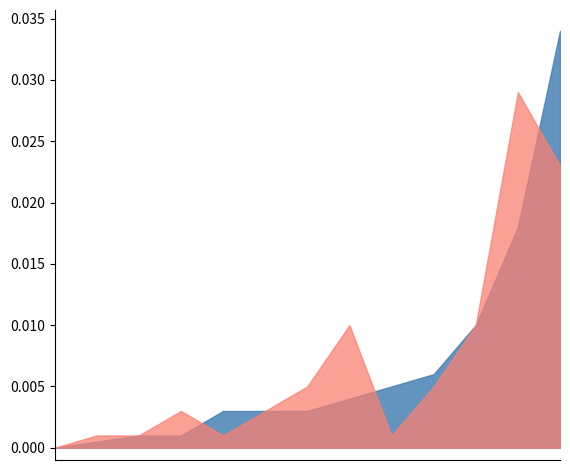

List the series in order of their peak value, lowest first.

Жиры, Белки